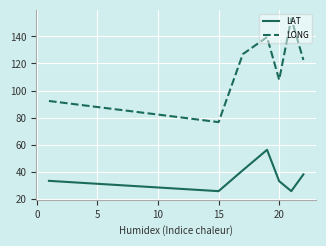

Which series has the largest total across all categories?

LONG